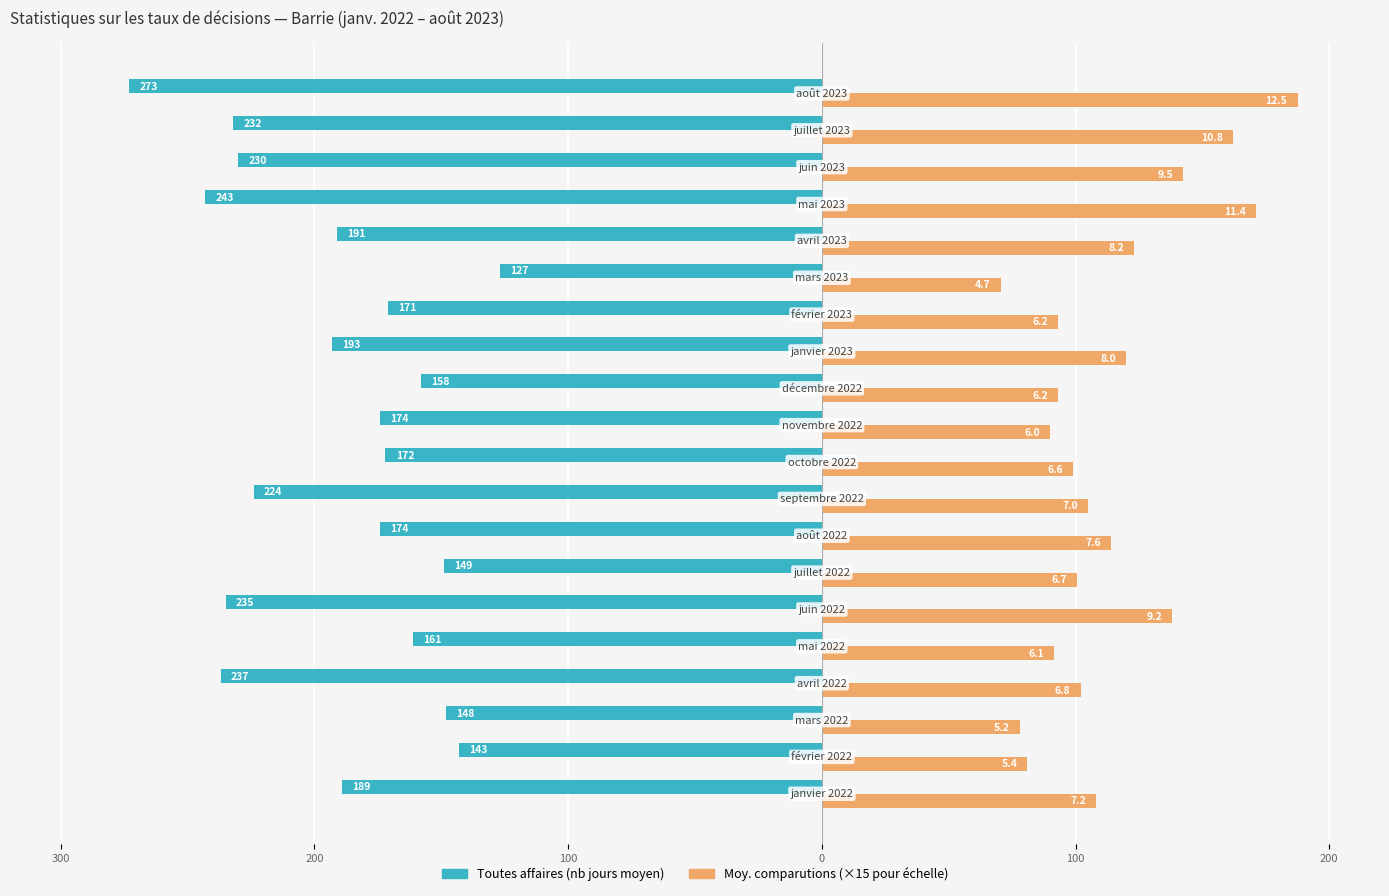

How many groups of bars are there?

20